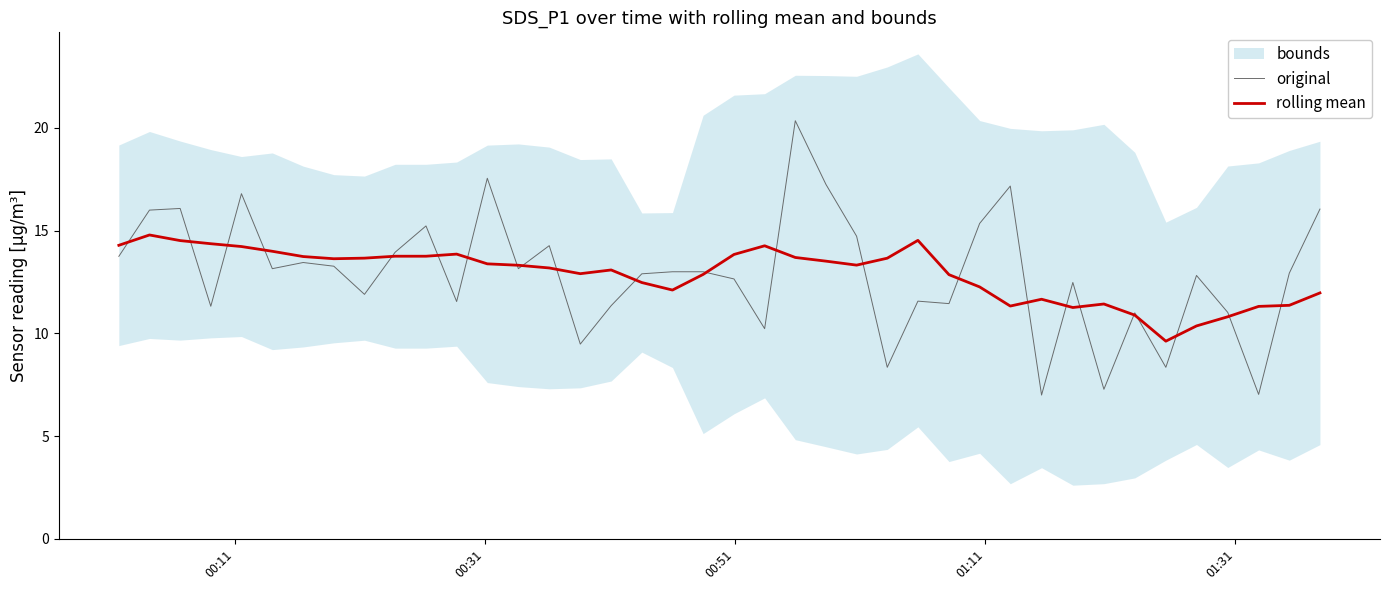

What is the lowest value of the rolling mean series?

9.6